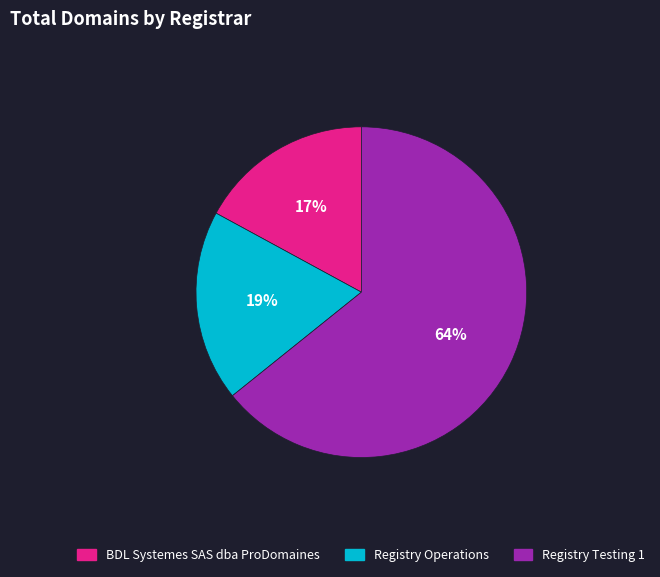

To the nearest percent, what is the difference between the largest and smallest slice percentages?

47%